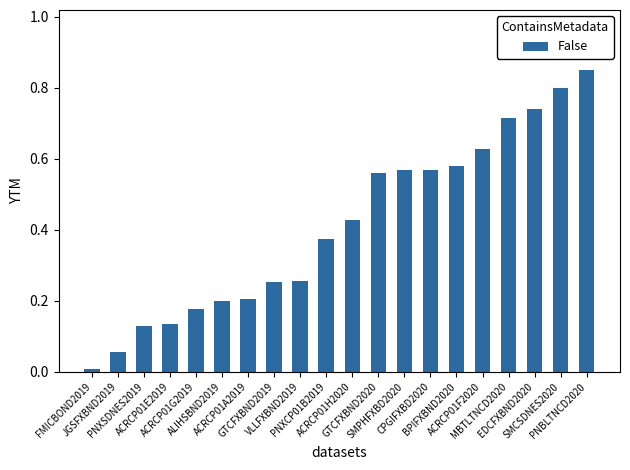

What is the sum of all values?

8.2